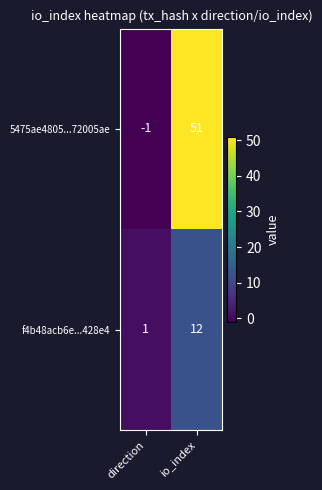

Where is 5475ae4805...72005ae nearest to the value 25?

direction